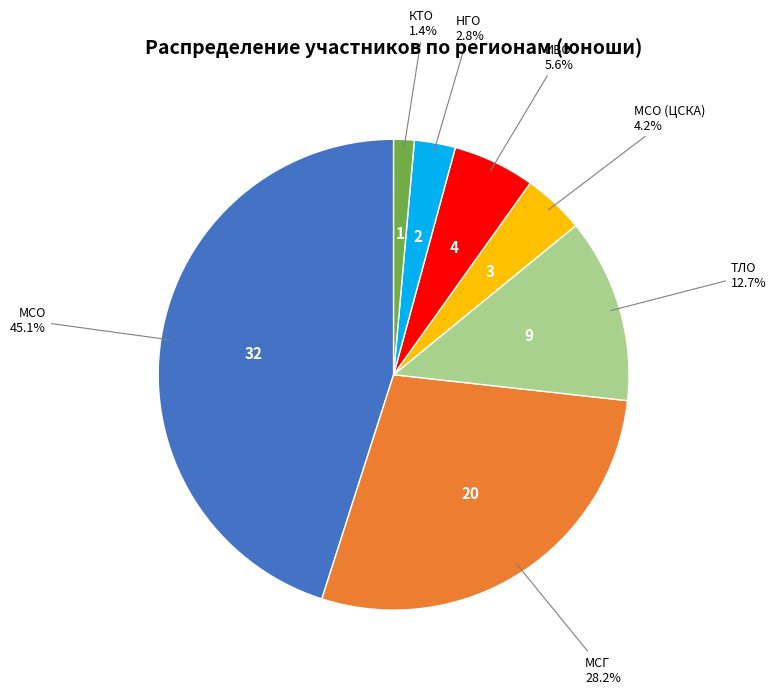

To the nearest percent, what is the combined percentage of МСО (ЦСКА) and МСО?

49%